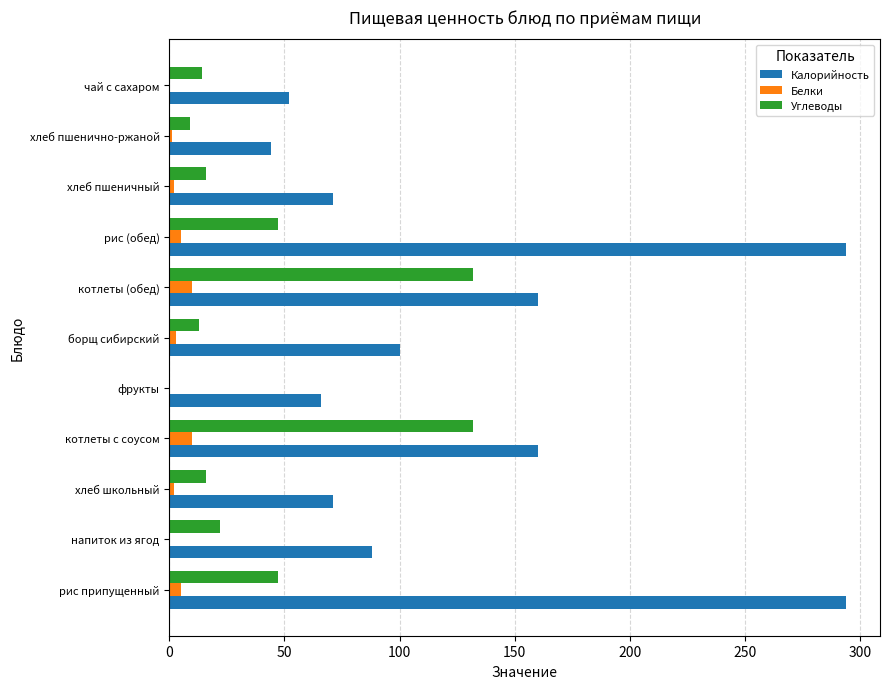

Is it true that Углеводы equals 9 at хлеб пшенично-ржаной?

True